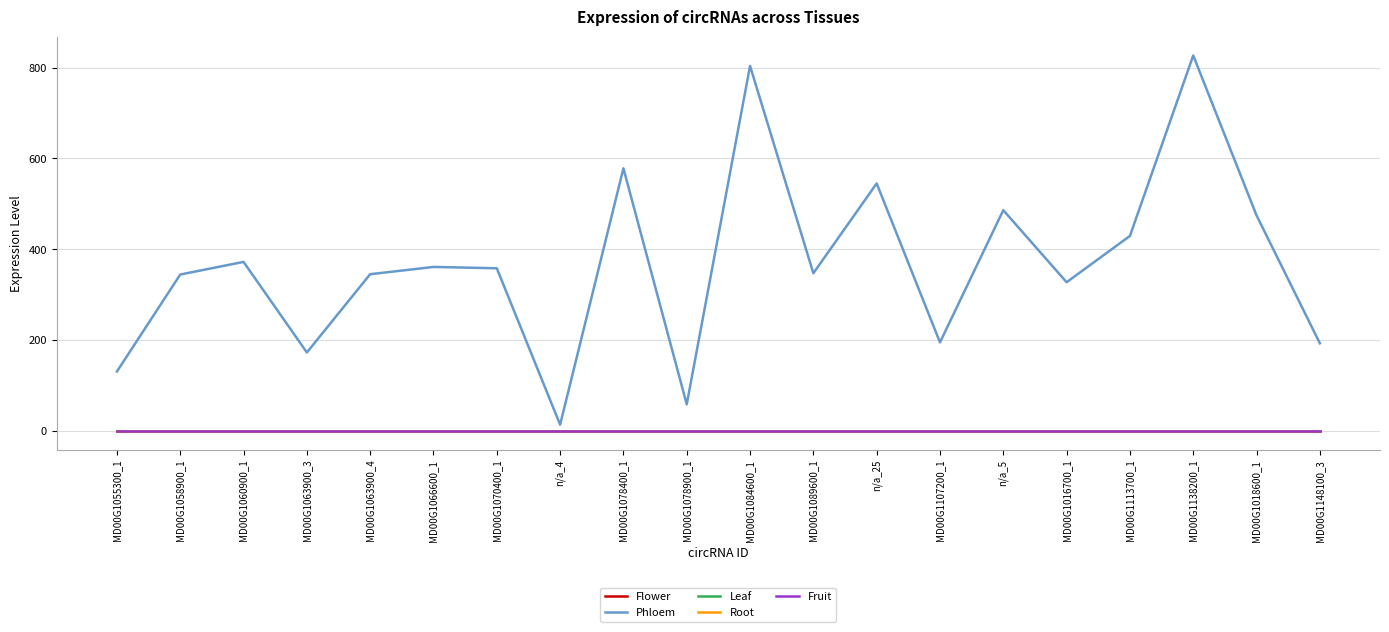

What is the greatest value displayed?

826.8